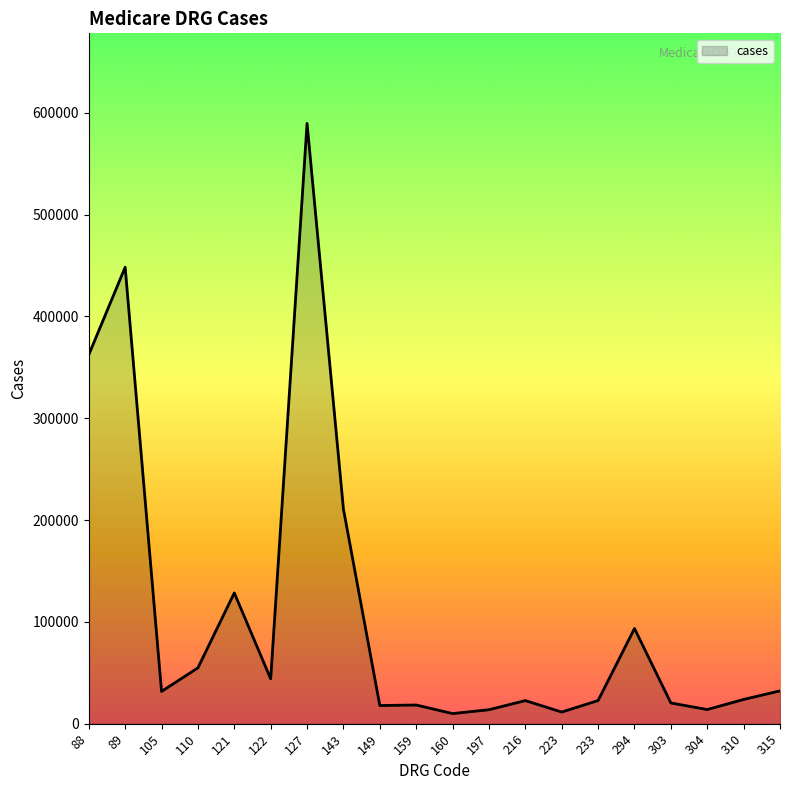

What is the change in value from 143 to 197?

-197034